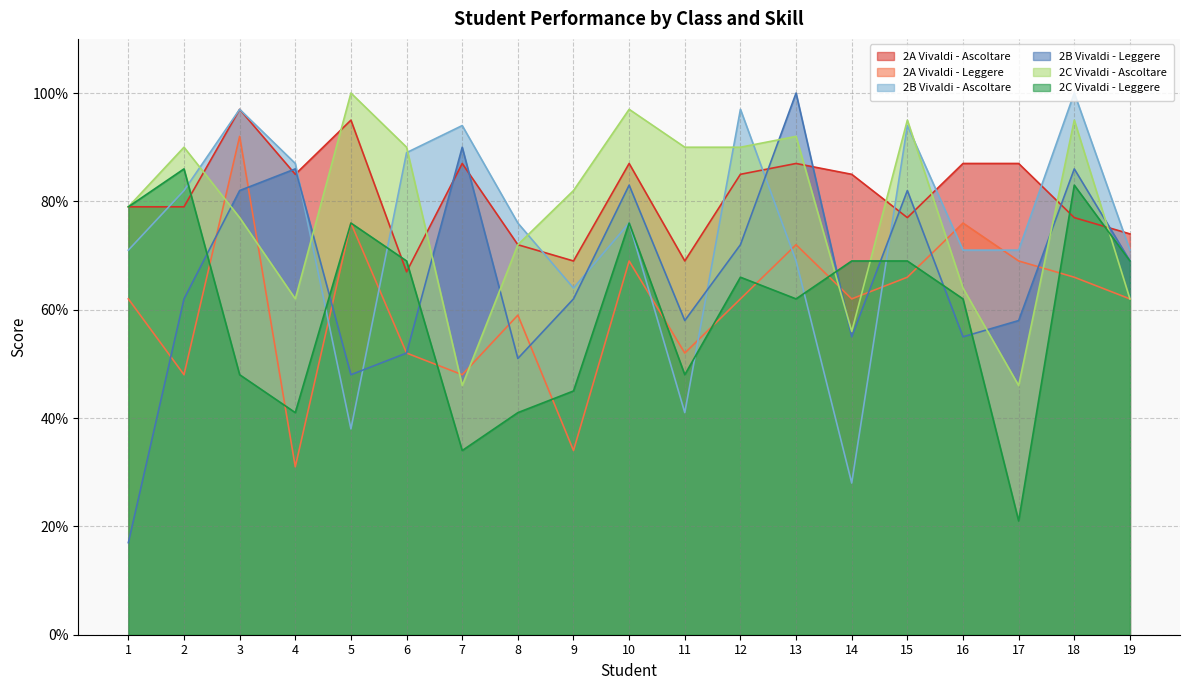

At how many categories does at least one series exceed 0?

19